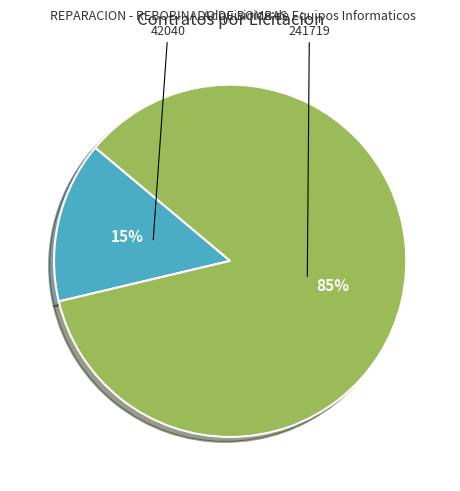

What is the ratio of the value at REPARACION - REBOBINADO DE BOMBAS to the value at Adquisicion de Equipos Informaticos?

0.2